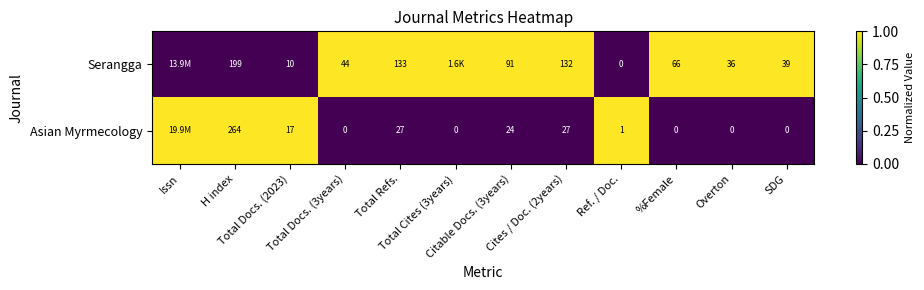

Which category has the highest value across all series?

Total Docs. (3years)